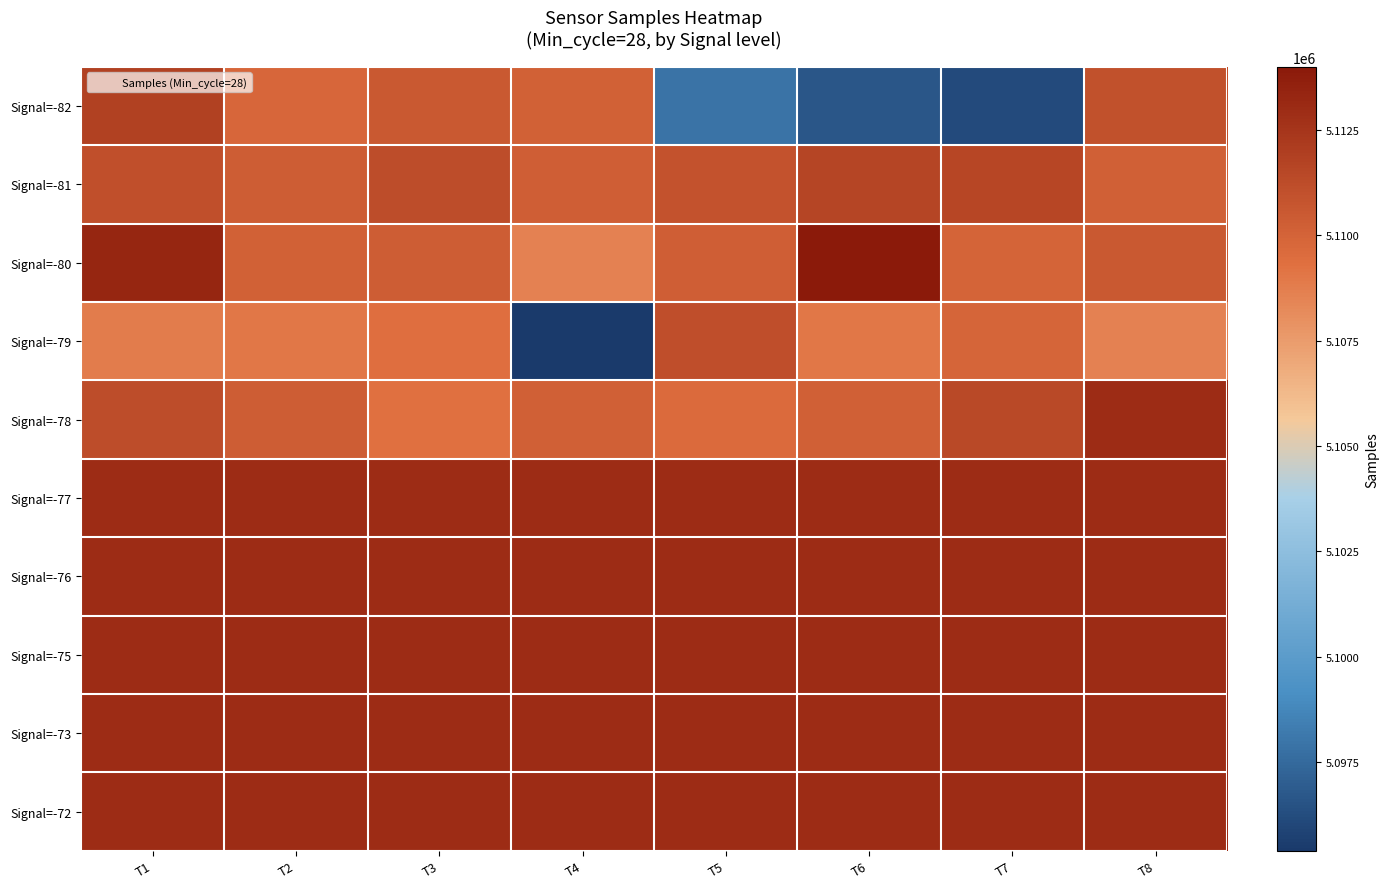

Count the number of categories in the chart.

8